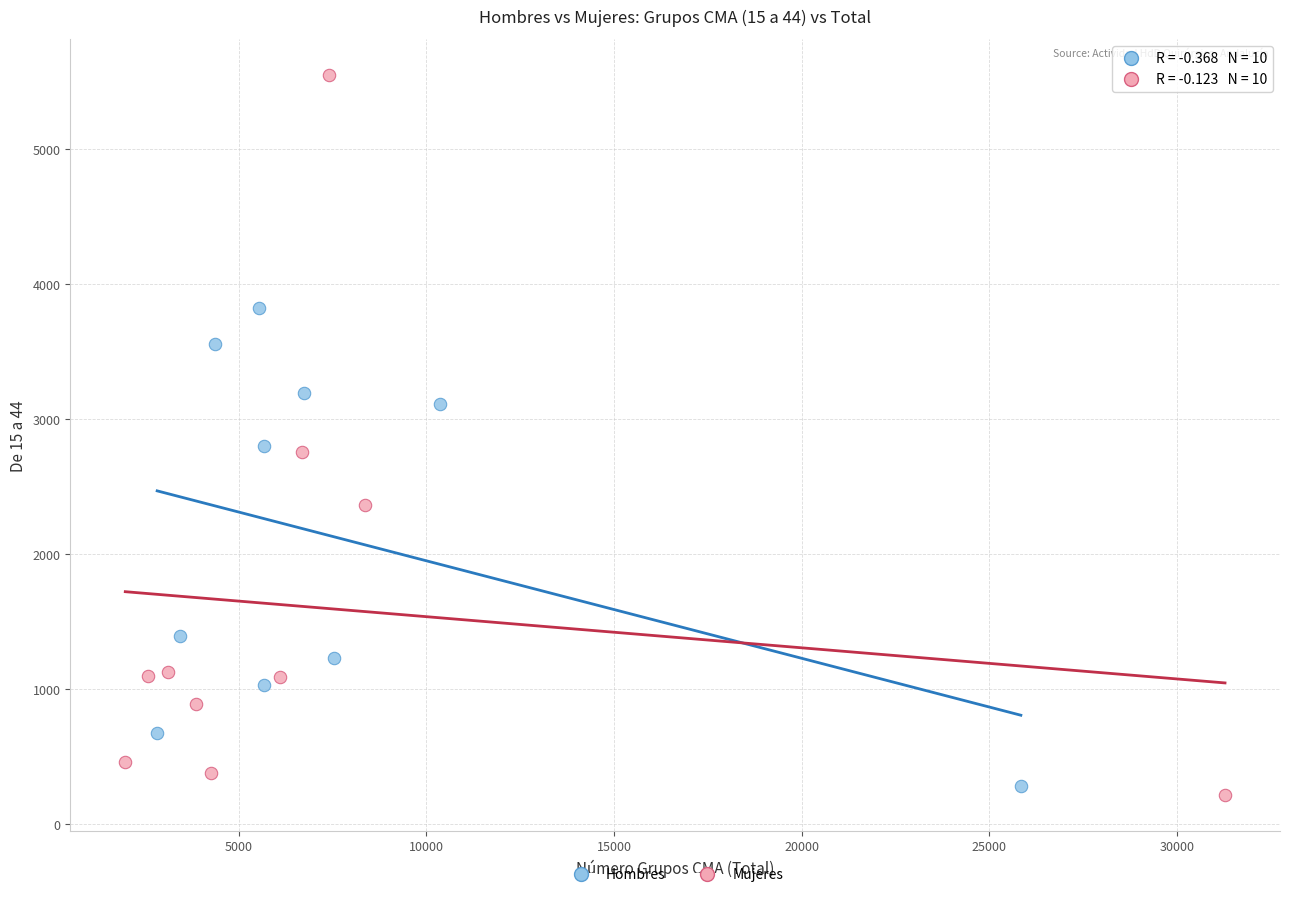

What are all the series names shown in the legend?

Hombres, Mujeres